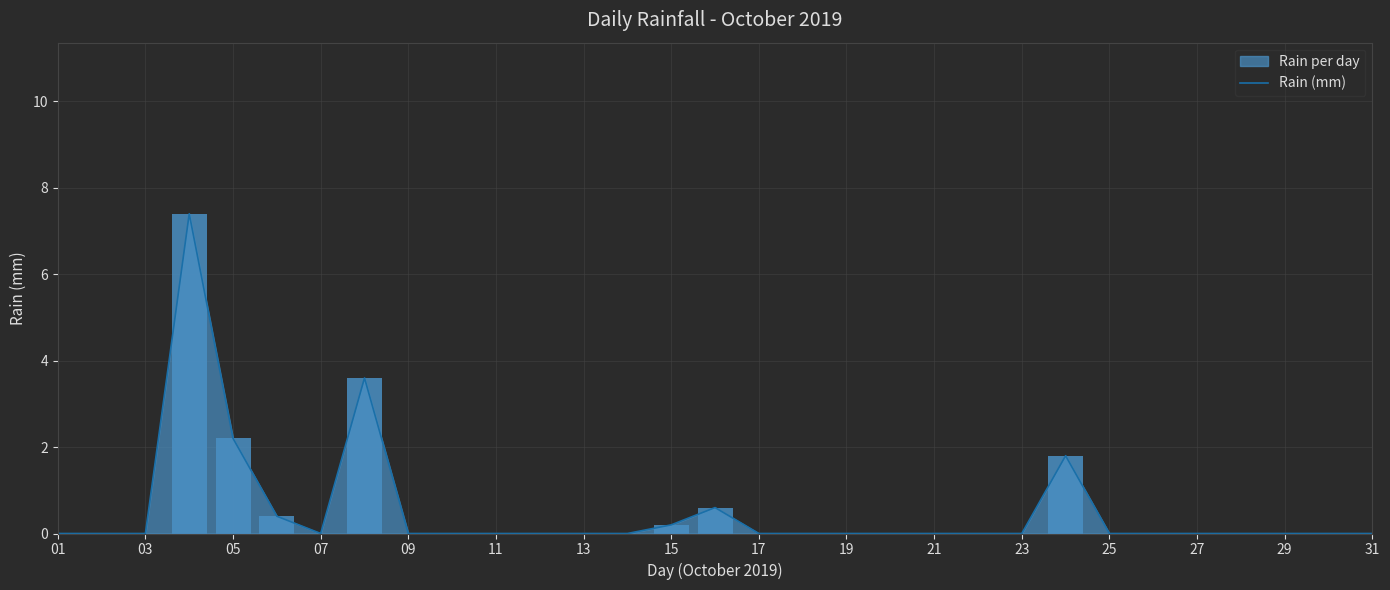

True or false: Rain (mm) has a value of 3.0 at 11.

False